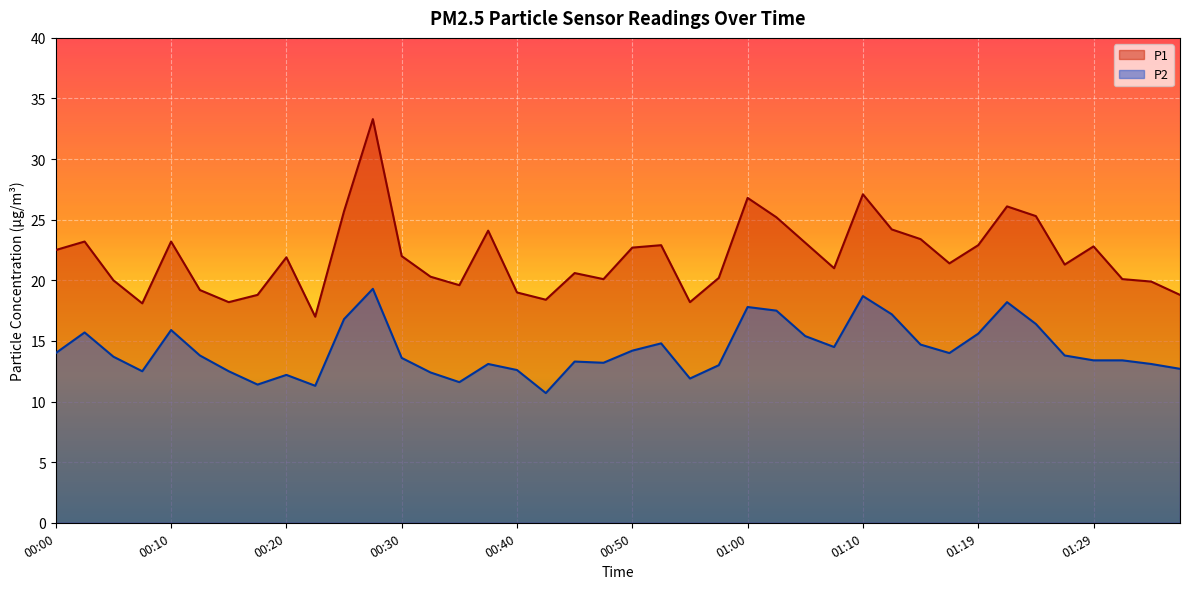

Does the chart display data point markers on the line(s)?

No